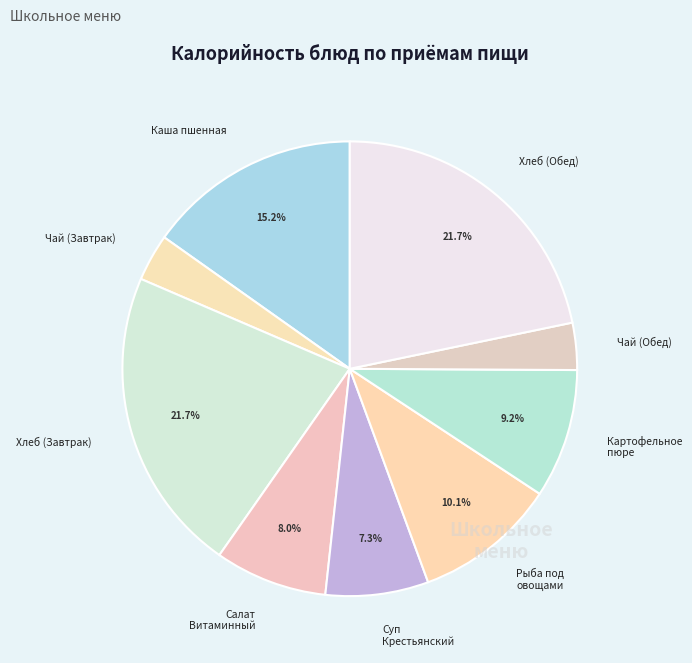

How much of the chart is everything except Каша пшенная?

84.8%